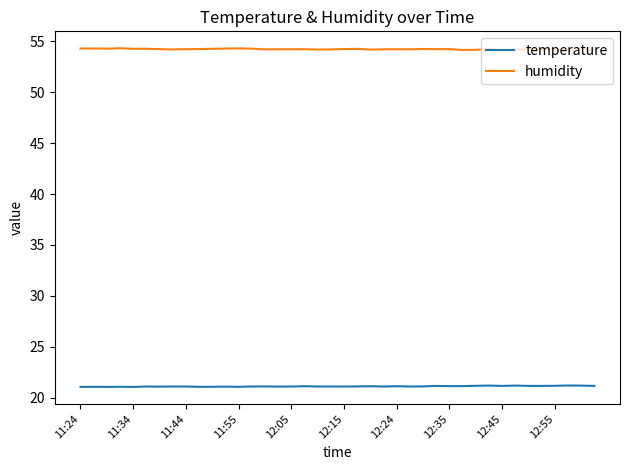

Which series has the largest total across all categories?

humidity